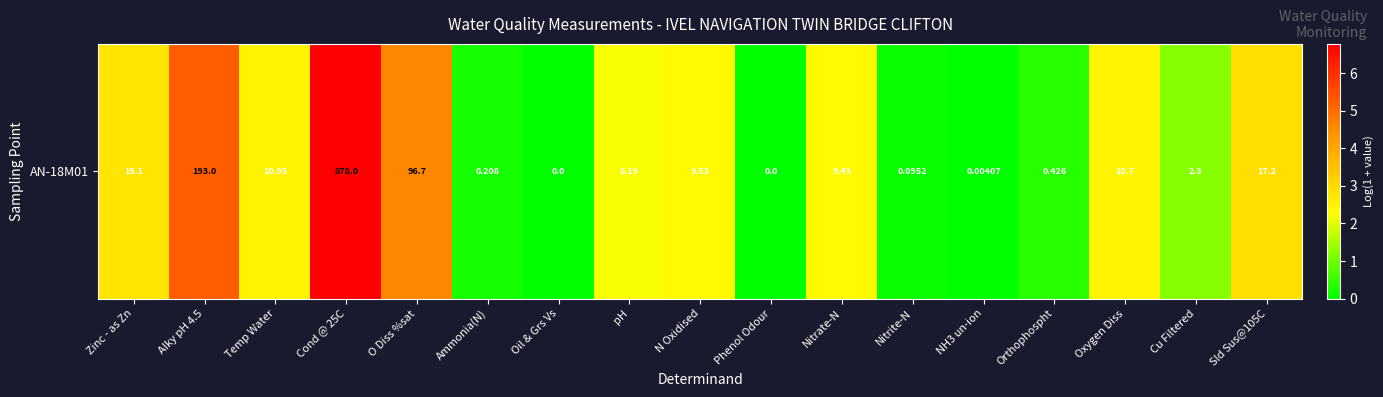

Reading left to right, list all the values displayed in this chart.

2.8	5.3	2.5	6.8	4.6	0.2	0.0	2.2	2.4	0.0	2.3	0.1	0.0	0.4	2.5	1.2	2.9